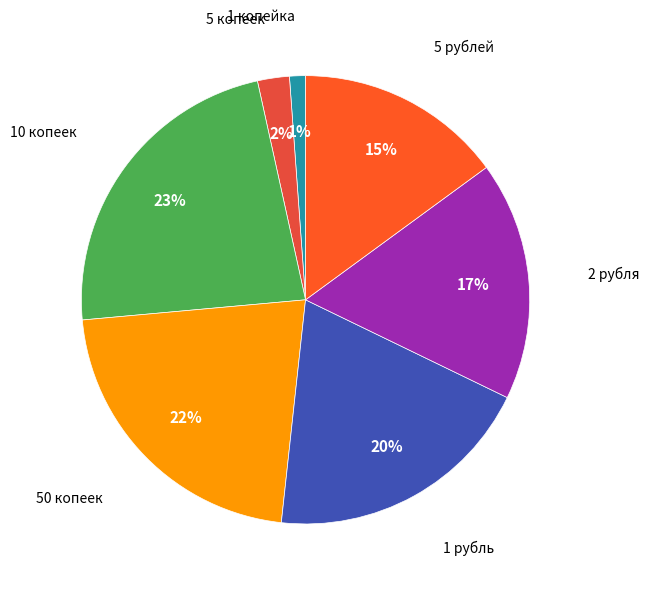

What is the smallest slice in the pie chart?

1 копейка